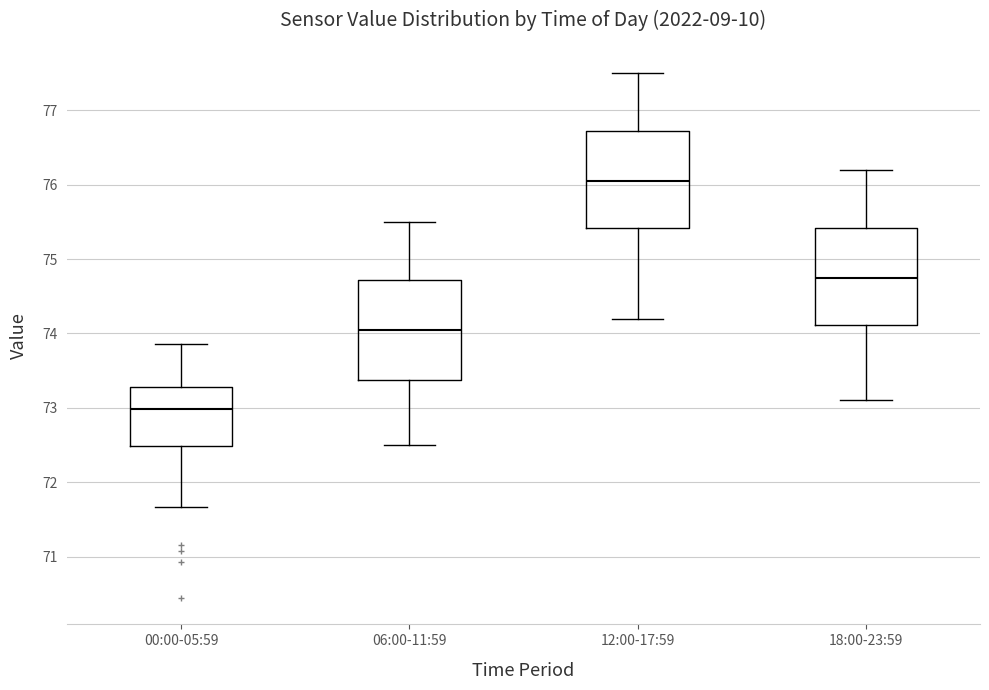

Reading left to right, transcribe this box plot: for each box, give where its median line is, the range the box spans, and where its two whiskers end, as read against the y-axis. The values are not printed on the chart, so give them approximately, as read against the axis.

00:00-05:59: median 73.0, box 72.5 to 73.3, whiskers 71.7 to 73.9
06:00-11:59: median 74.1, box 73.4 to 74.7, whiskers 72.5 to 75.5
12:00-17:59: median 76.1, box 75.4 to 76.7, whiskers 74.2 to 77.5
18:00-23:59: median 74.8, box 74.1 to 75.4, whiskers 73.1 to 76.2